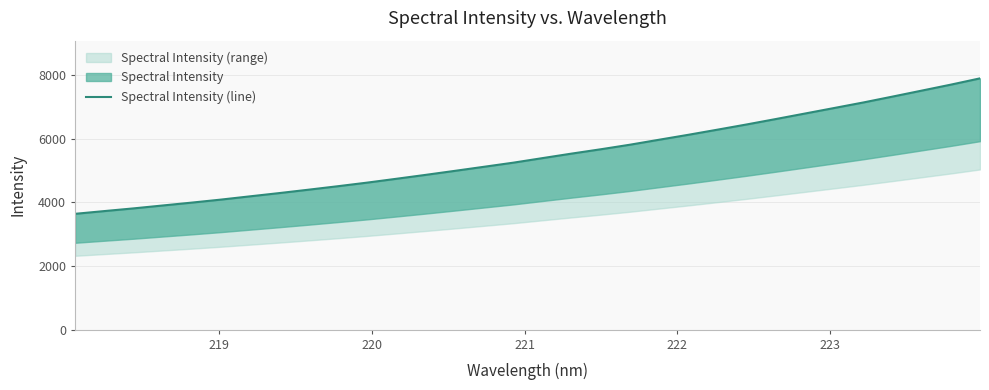

What is the minimum value shown in the chart?

3642.0